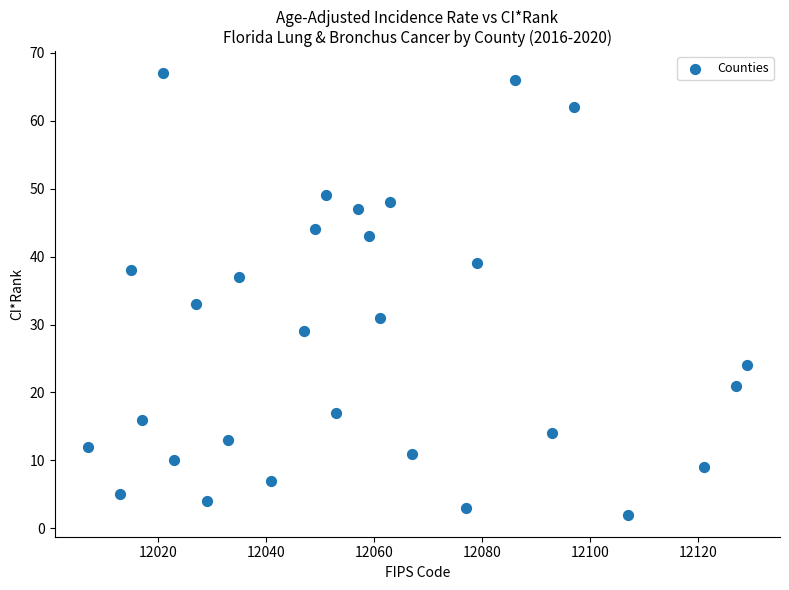

What is the range of X values (max minus min)?

122